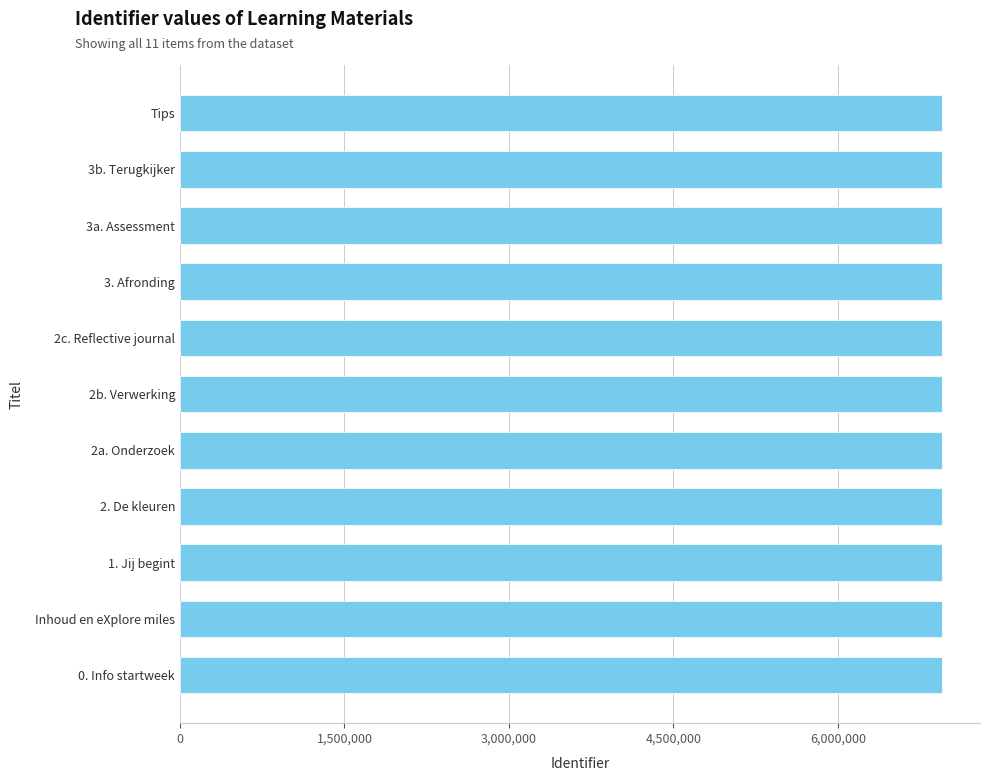

What is the minimum value shown in the chart?

6947949